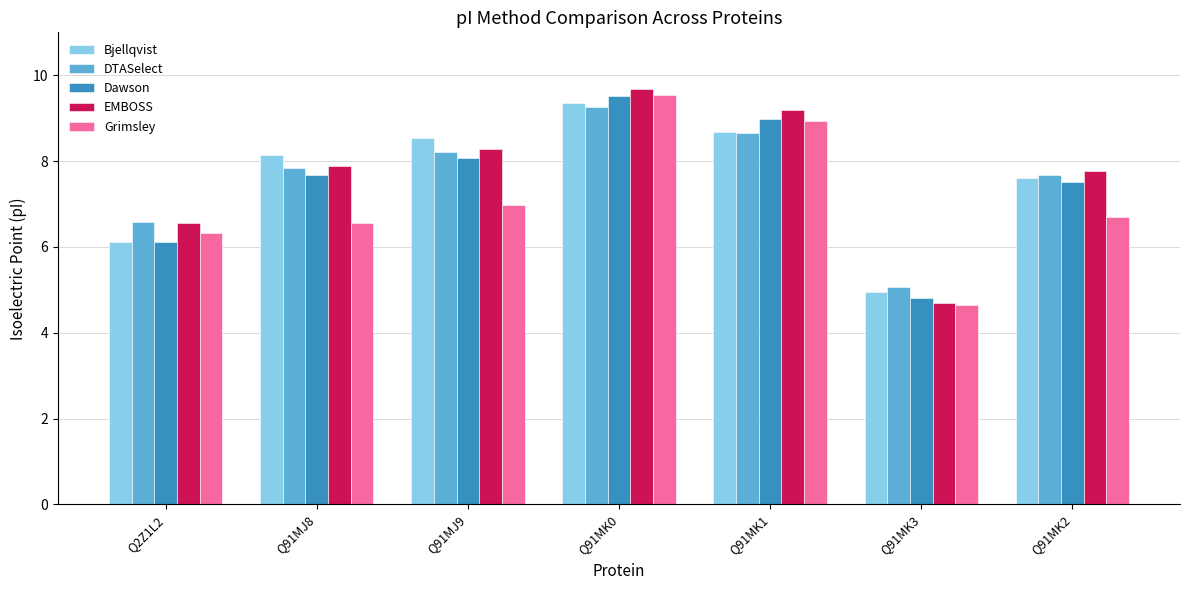

Reading left to right, list all the values displayed in this chart.

Bjellqvist: 6.1	8.1	8.5	9.4	8.7	4.9	7.6
DTASelect: 6.6	7.8	8.2	9.3	8.7	5.1	7.7
Dawson: 6.1	7.7	8.1	9.5	9.0	4.8	7.5
EMBOSS: 6.5	7.9	8.3	9.7	9.2	4.7	7.8
Grimsley: 6.3	6.5	7.0	9.5	8.9	4.6	6.7